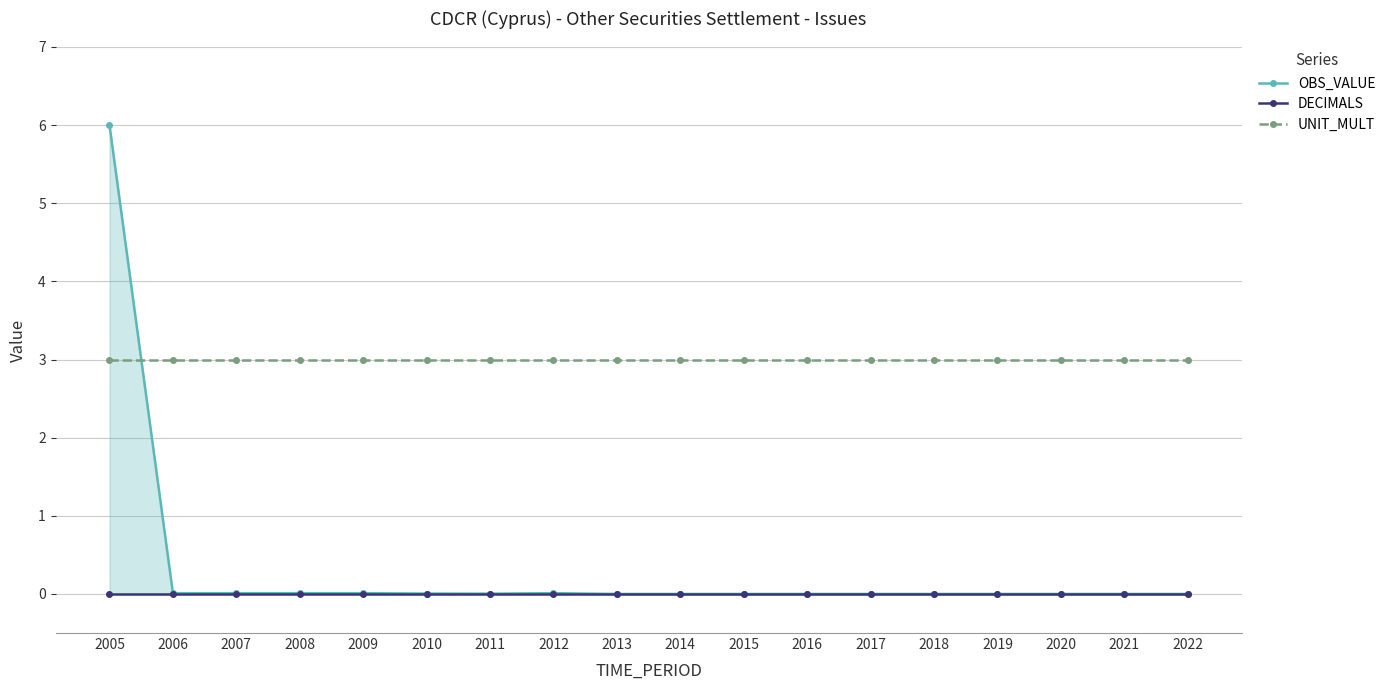

At 2021, list the series in order from smallest to largest.

OBS_VALUE, DECIMALS, UNIT_MULT